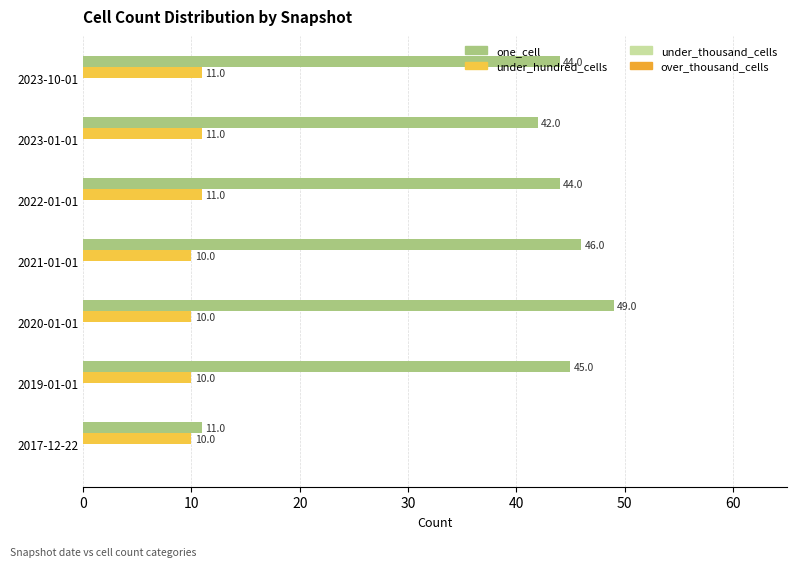

How many series are shown in this chart?

2